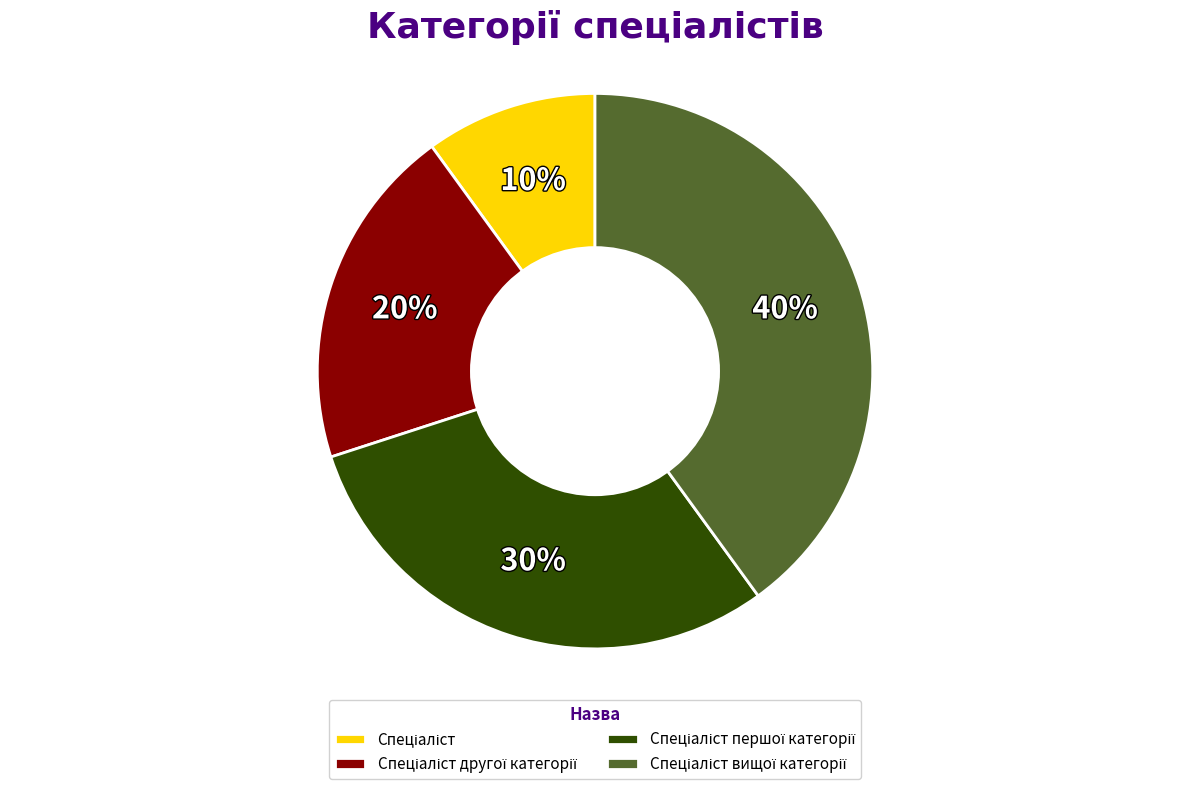

Is there any slice that represents more than half of the pie?

No